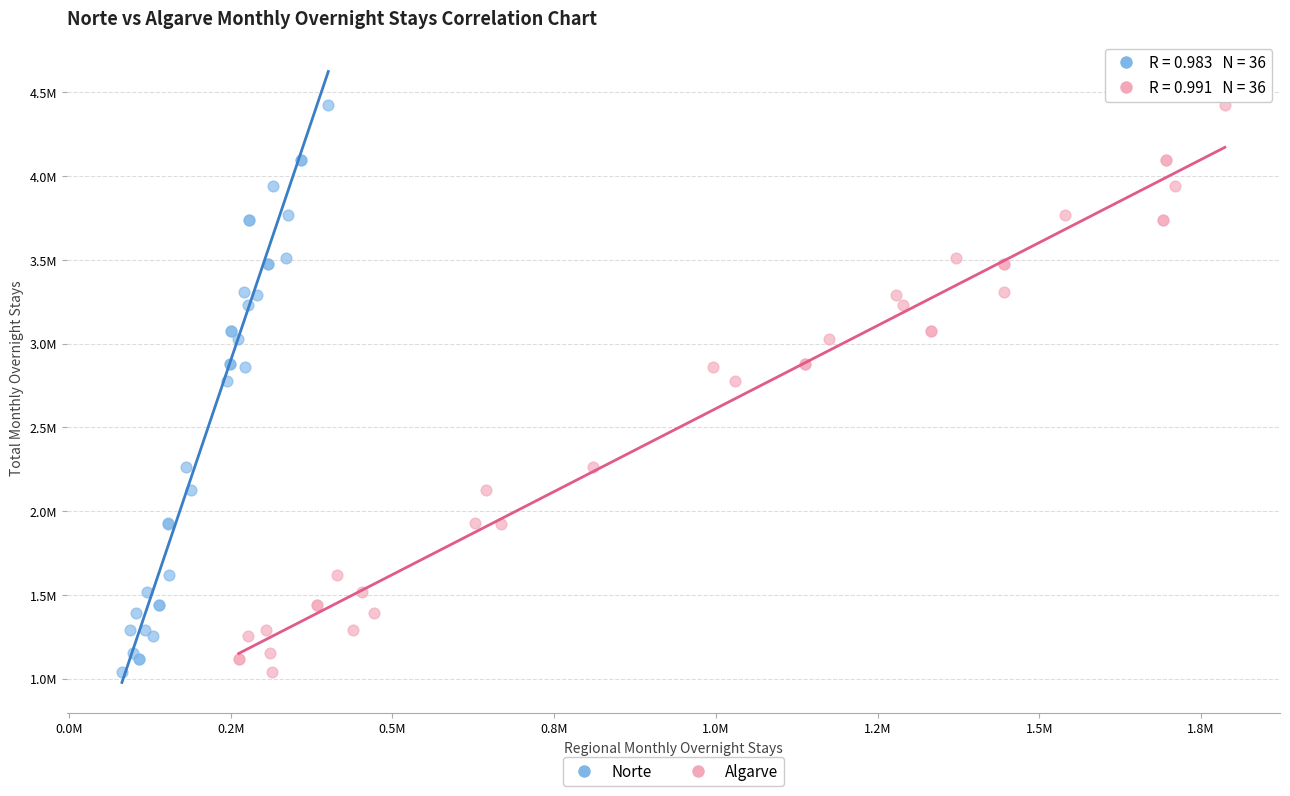

What are all the series names shown in the legend?

Norte, Algarve